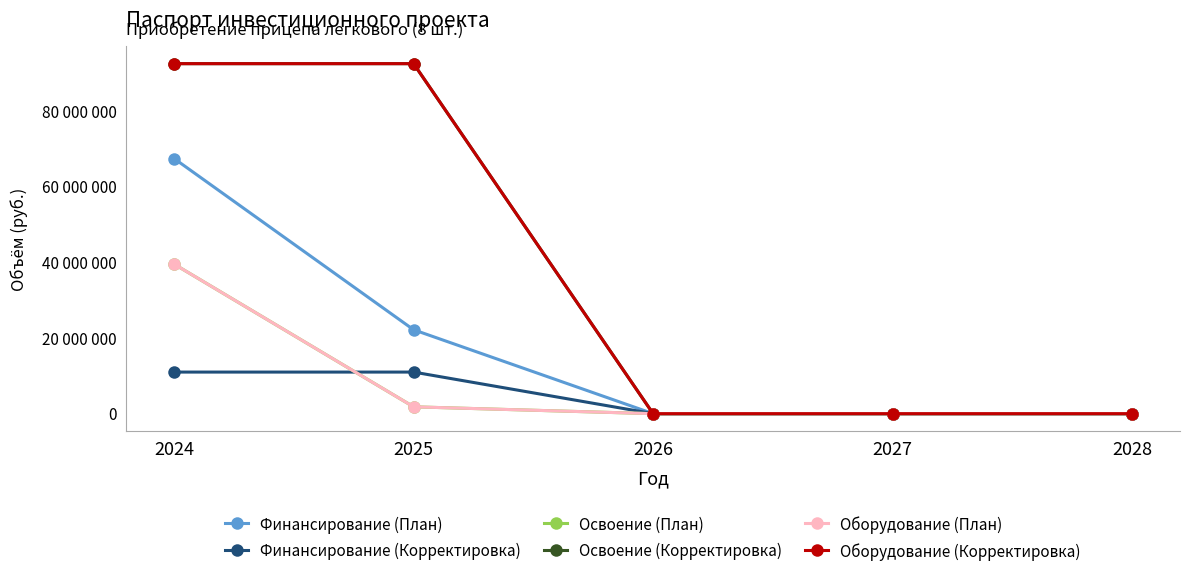

Does the chart have visible grid lines?

No